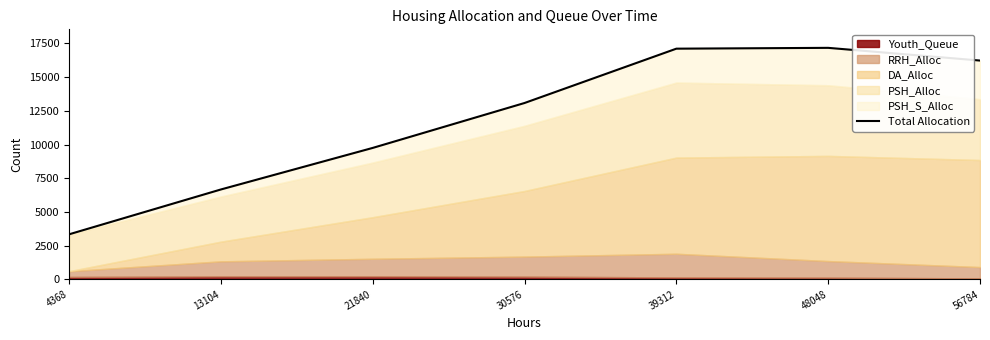

Rank the categories by value from highest to lowest.

48048, 39312, 56784, 30576, 21840, 13104, 4368